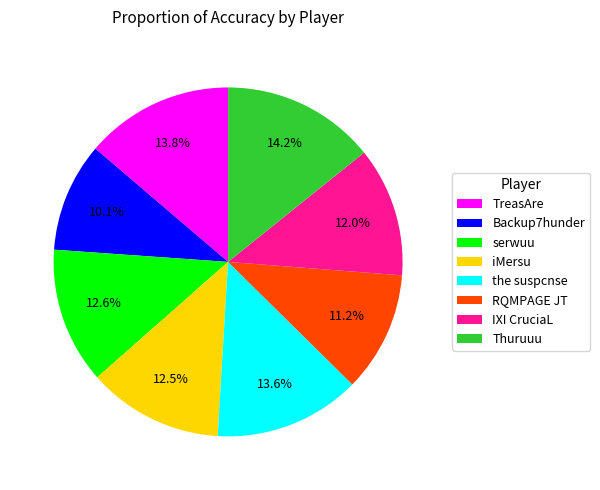

What is the ratio of the value at iMersu to the value at Backup7hunder?

1.2